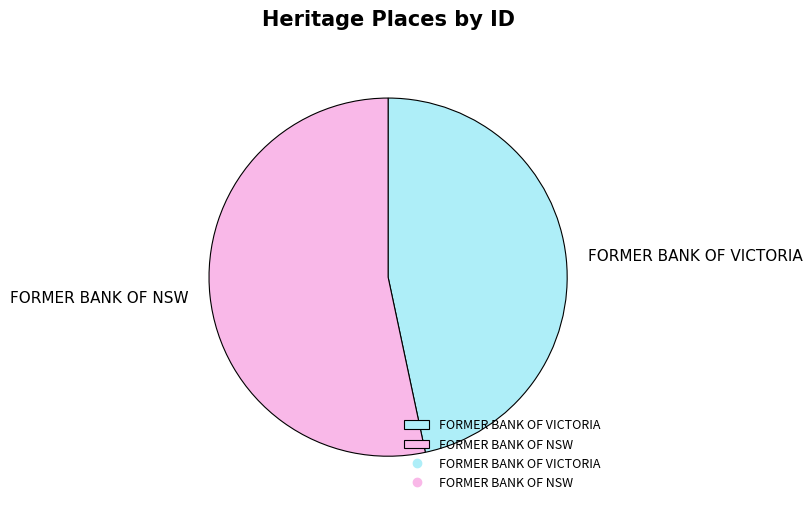

Do FORMER BANK OF NSW and FORMER BANK OF VICTORIA together represent more than half of the pie?

Yes